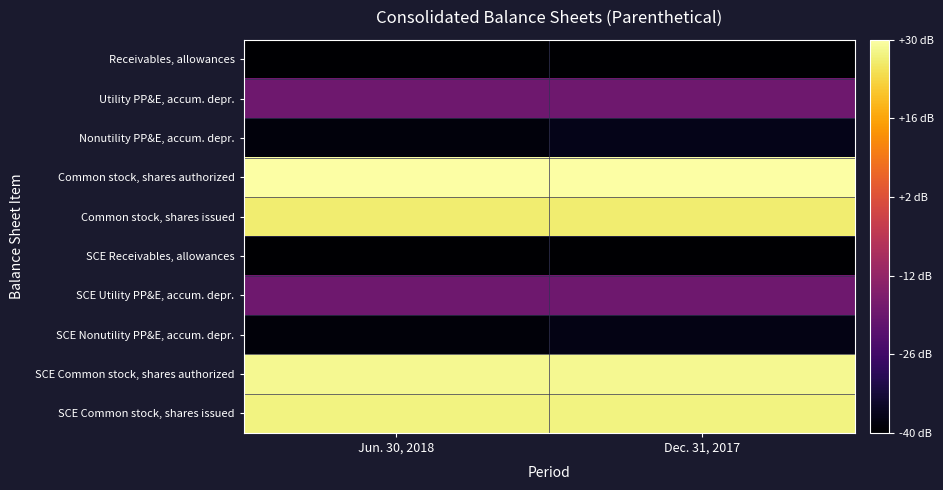

Which series has the largest total across all categories?

Common stock, shares authorized